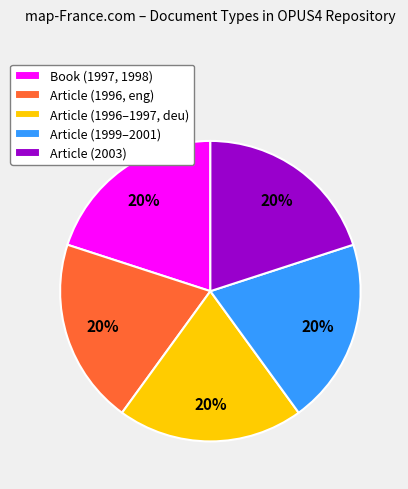

Is it true that Book (1997, 1998) is 1% of the pie?

False